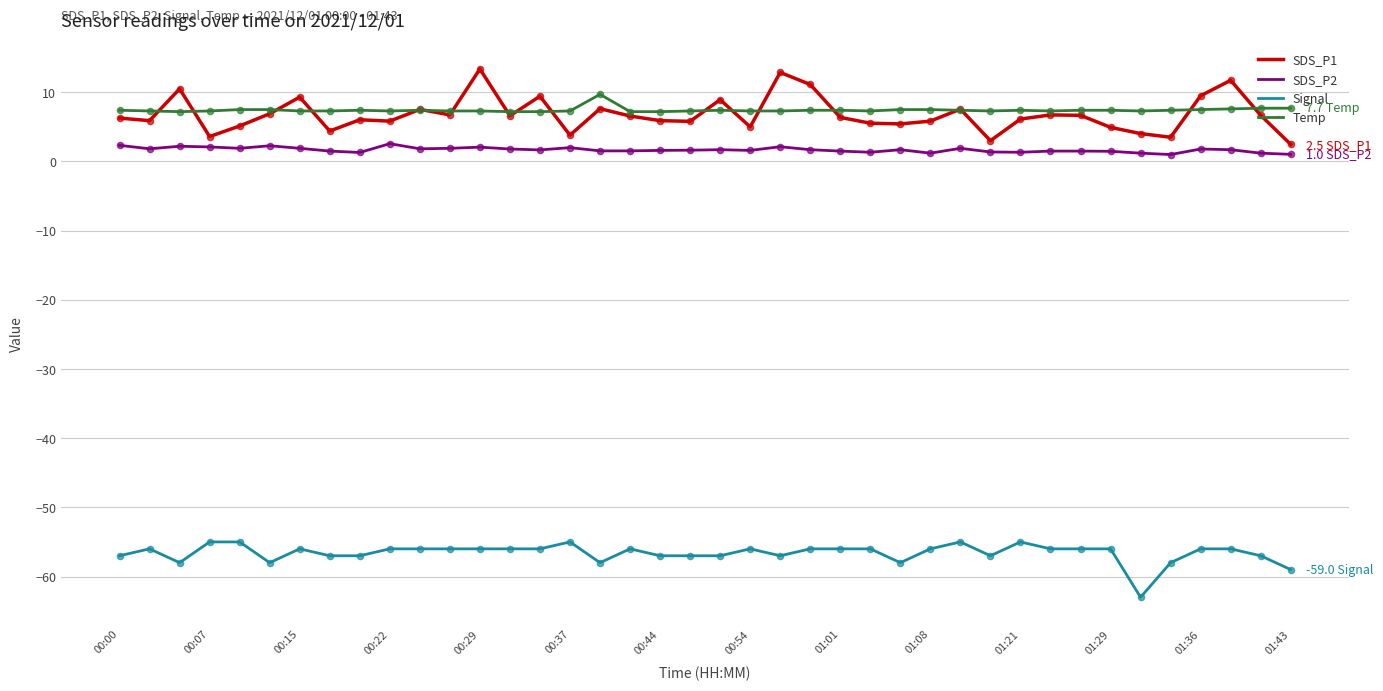

Rank the series by their maximum value, from lowest to highest.

Signal, SDS_P2, Temp, SDS_P1